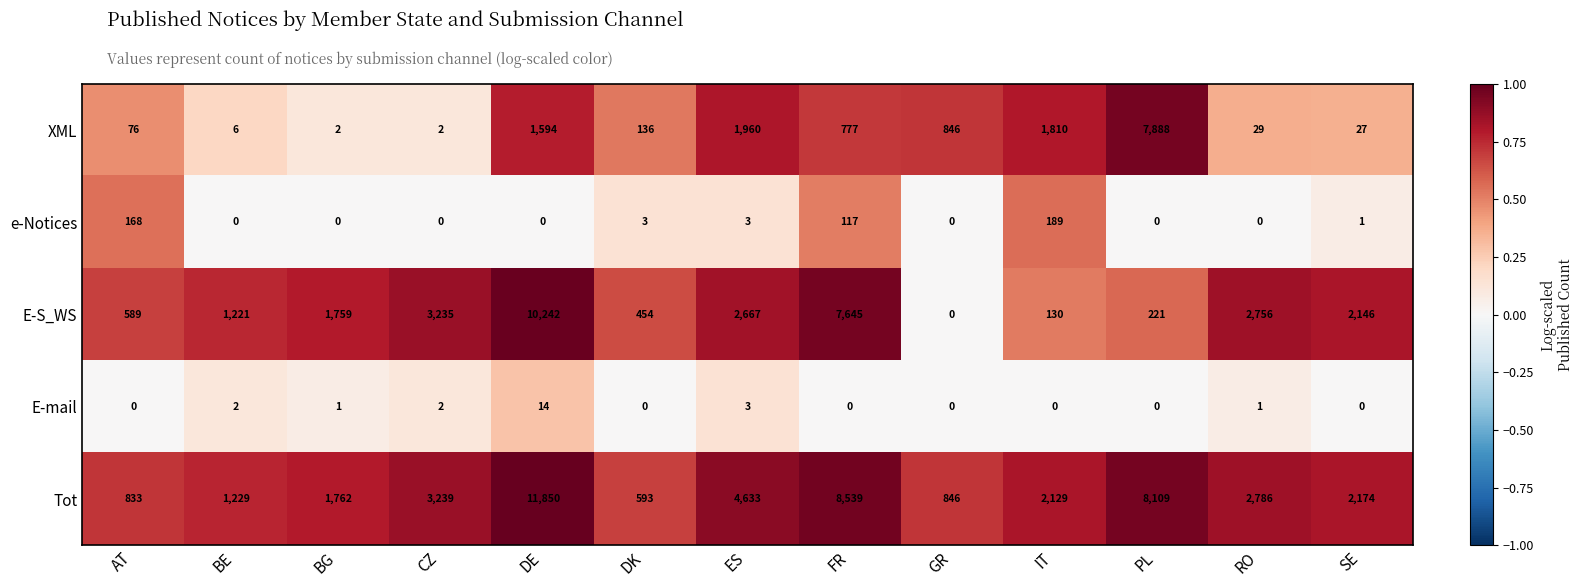

Count the number of data series in this chart.

5